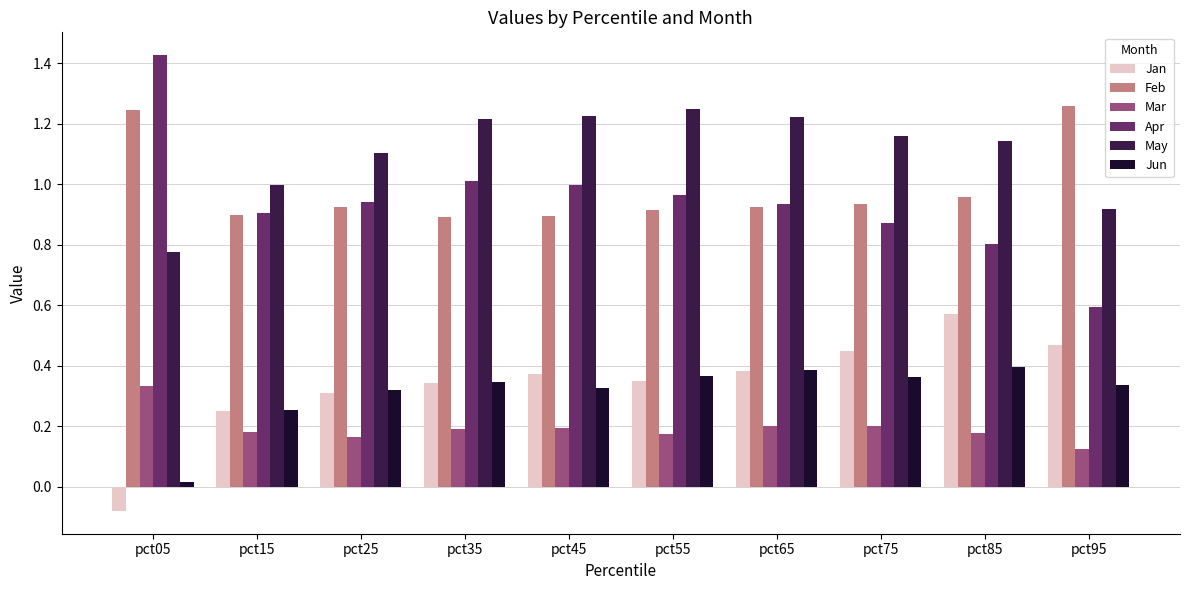

Rank the series at pct85 from highest to lowest value.

May, Feb, Apr, Jan, Jun, Mar